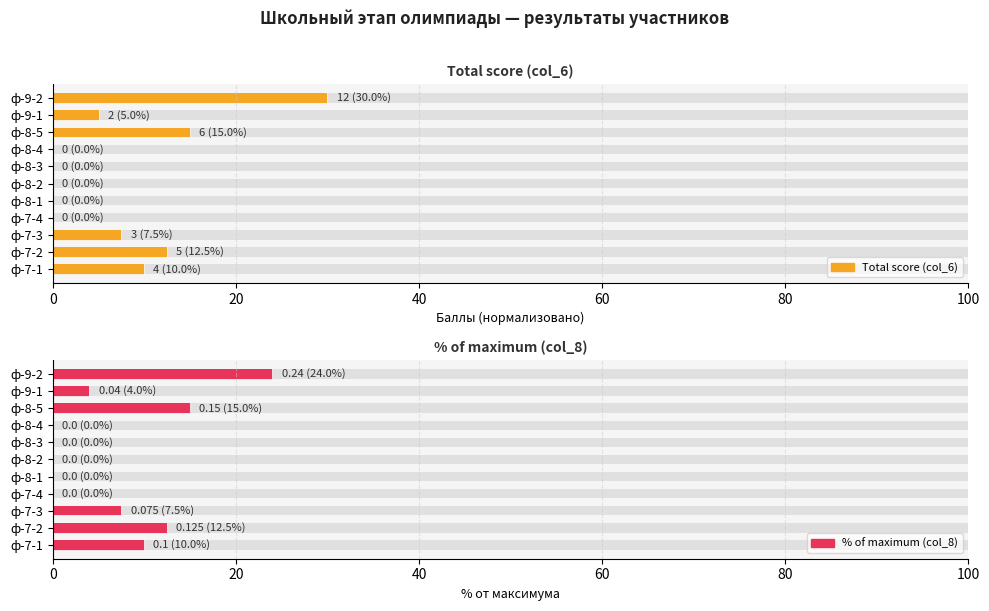

What are all the series names shown in the legend?

Total score (col_6), % of maximum (col_8)